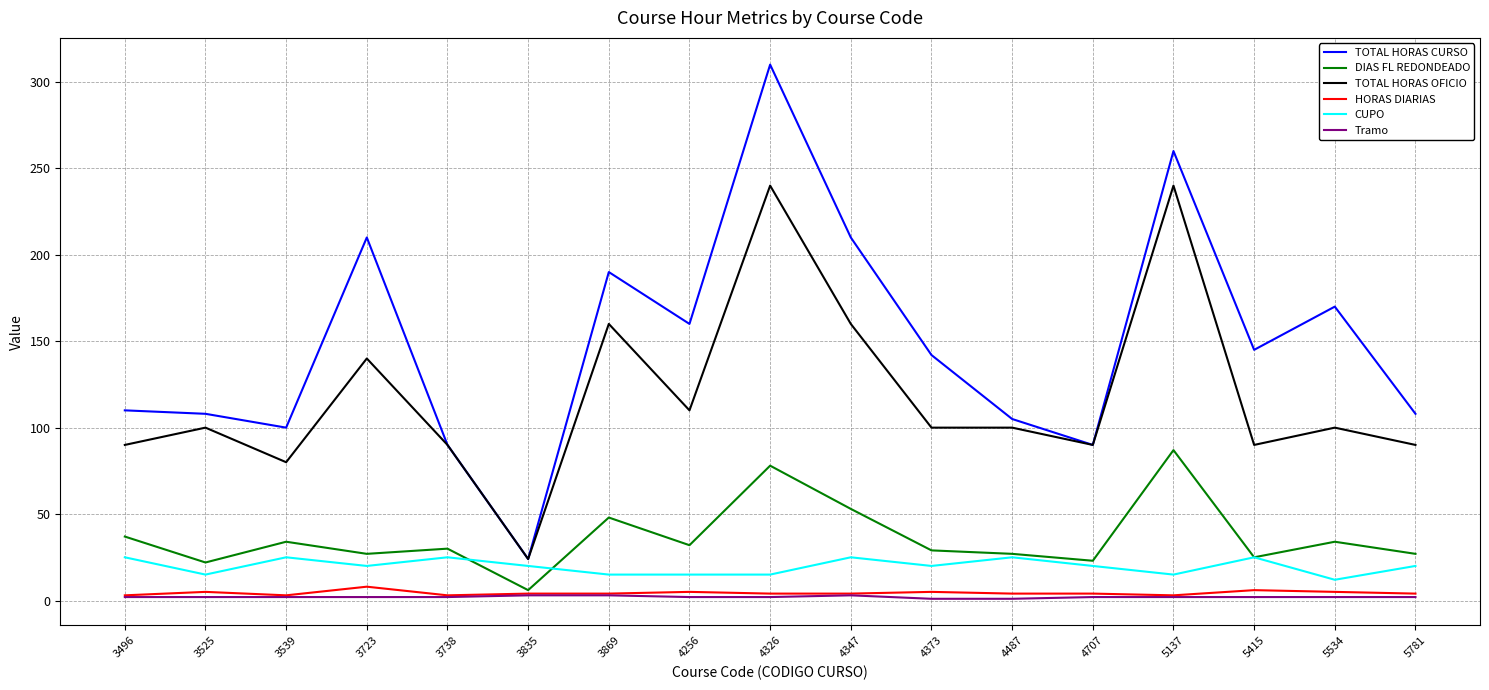

How many distinct data groups are displayed?

6